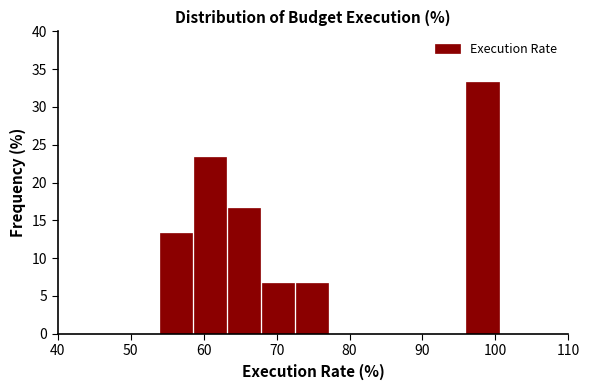

Reading left to right, list every bar in this chart as the range it spans on the x-axis followed by its height. Neither the bar edges nor the heights are printed on the chart, so give them approximately, as read against the axes.

40 to 45: 0
45 to 49: 0
49 to 54: 0
54 to 59: 13.5
59 to 63: 23.5
63 to 68: 16.5
68 to 73: 6.5
73 to 77: 6.5
77 to 82: 0
82 to 87: 0
87 to 91: 0
91 to 96: 0
96 to 101: 33.5
101 to 105: 0
105 to 110: 0